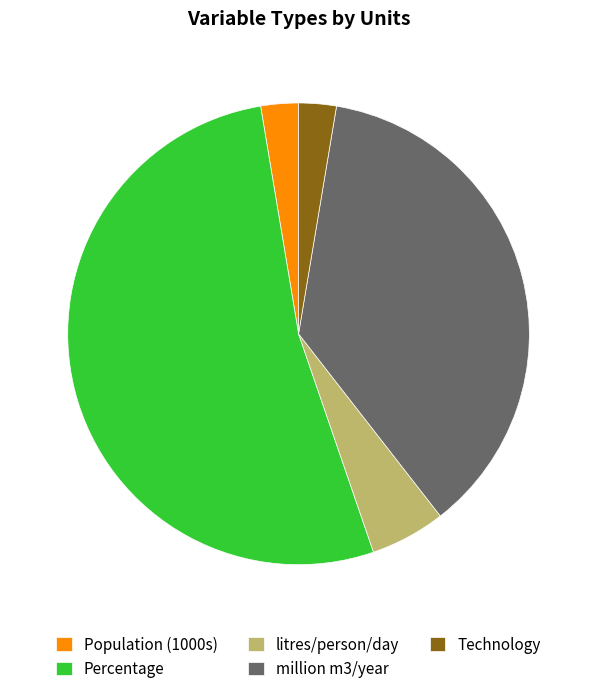

True or false: Technology accounts for 9% of the total.

False